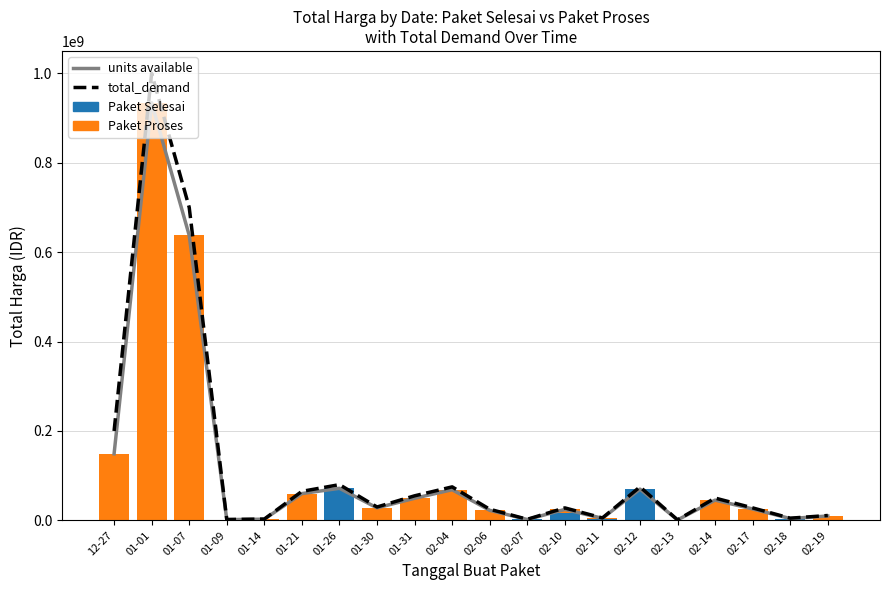

How many series are shown in this chart?

4